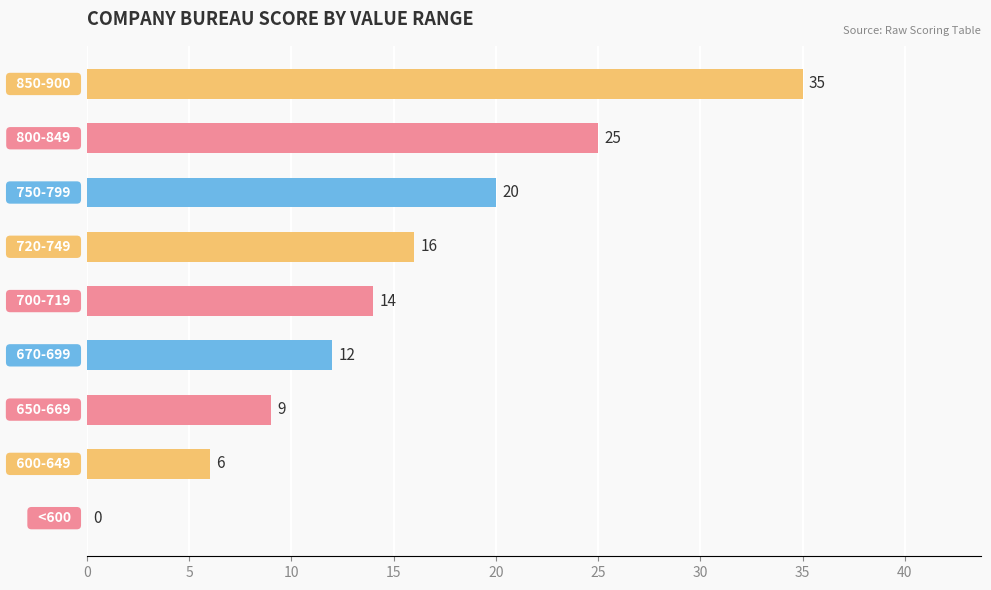

What is the maximum value shown in the chart?

35